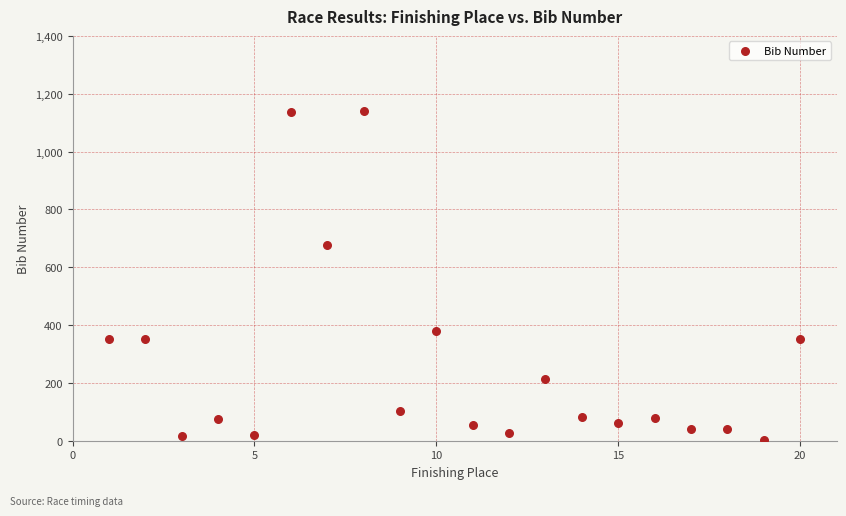

What is the range of Y values (max minus min)?

1135